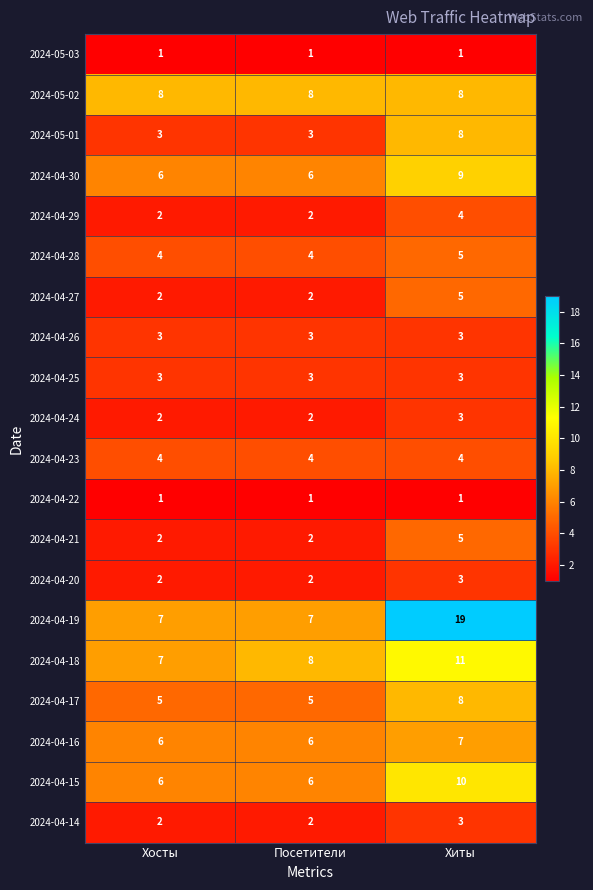

At which category is the sum across all series the highest?

Хиты